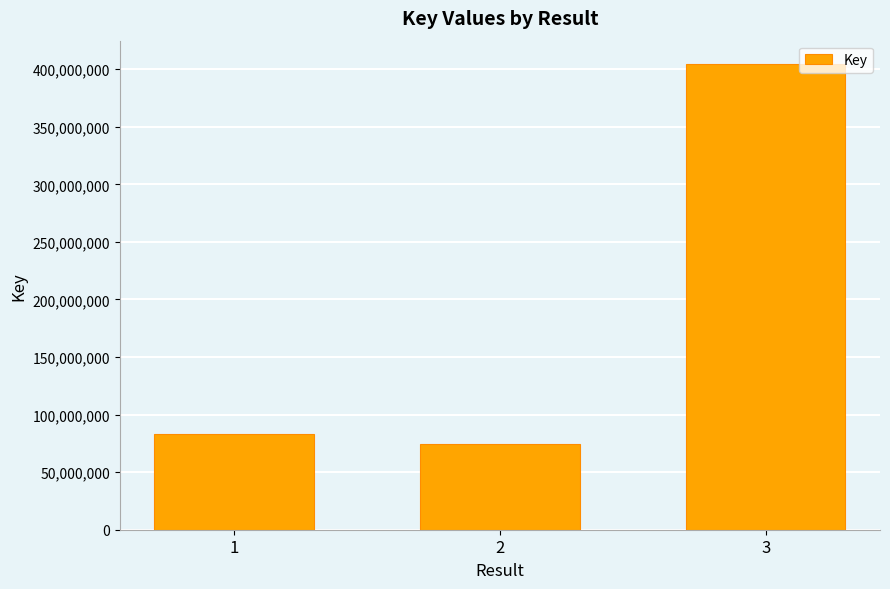

Count the number of data series in this chart.

1